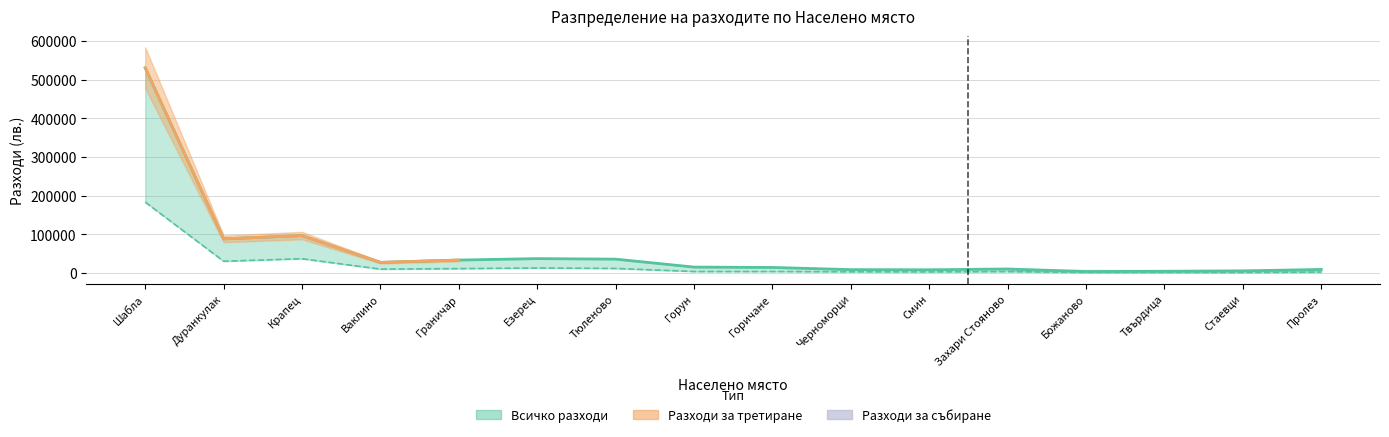

Which has a higher value, Захари Стояново or Божаново?

Захари Стояново